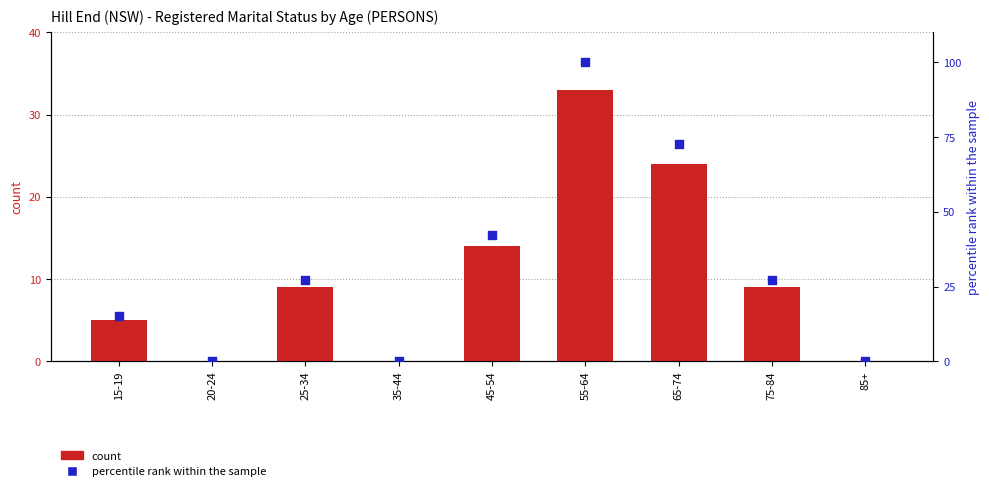

Which series reaches the minimum Y coordinate?

count